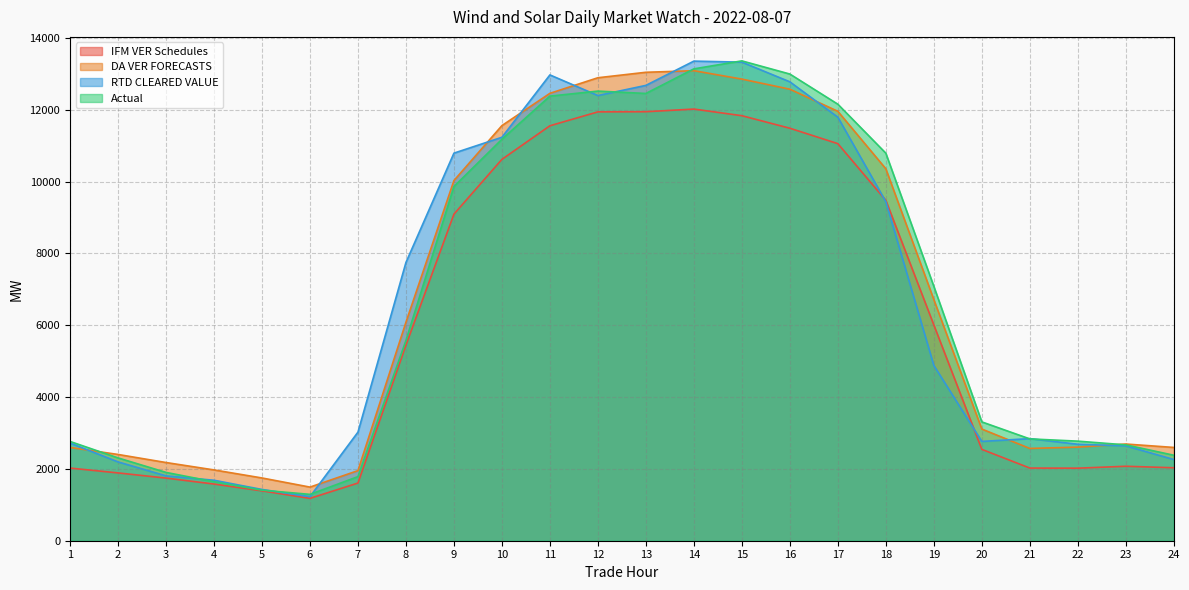

The DA VER FORECASTS series shows 3524.0 at 1. True or false?

False